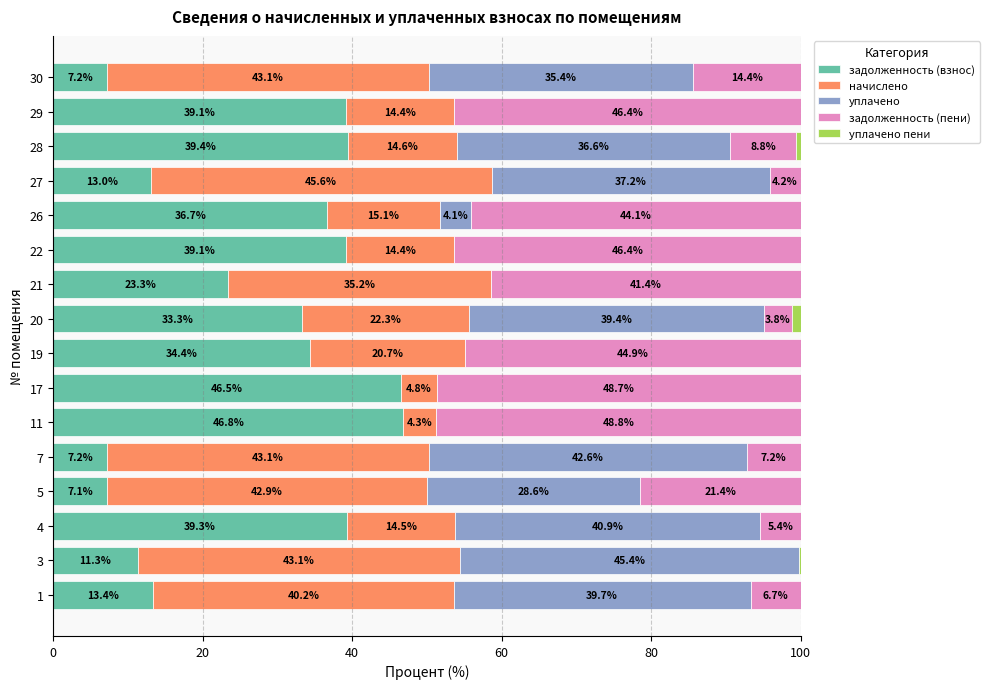

Which category has the highest value in the задолженность (взнос) series?

11